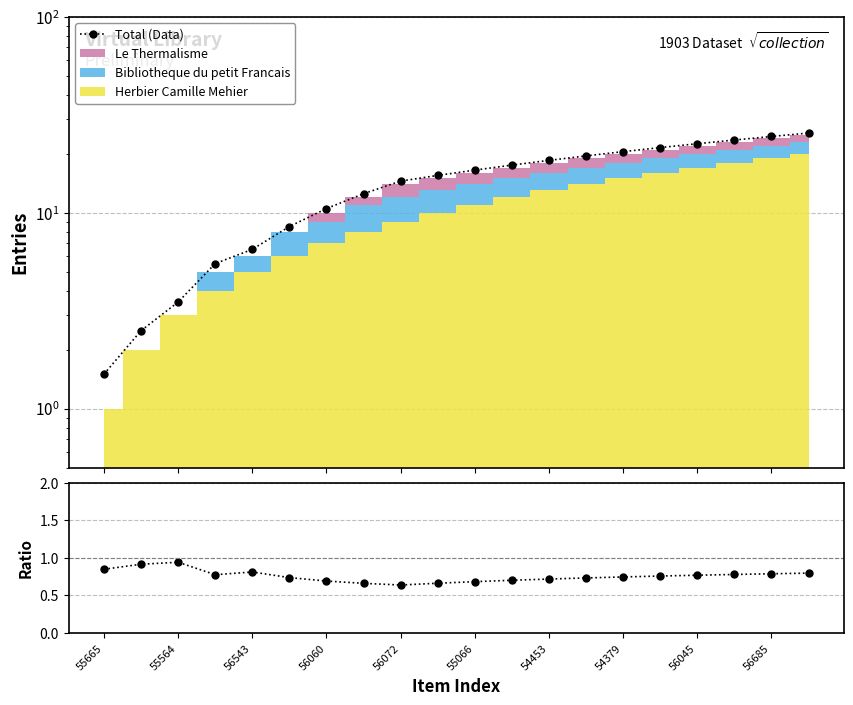

What is the difference between the second highest and minimum values in the Ratio series?

0.3